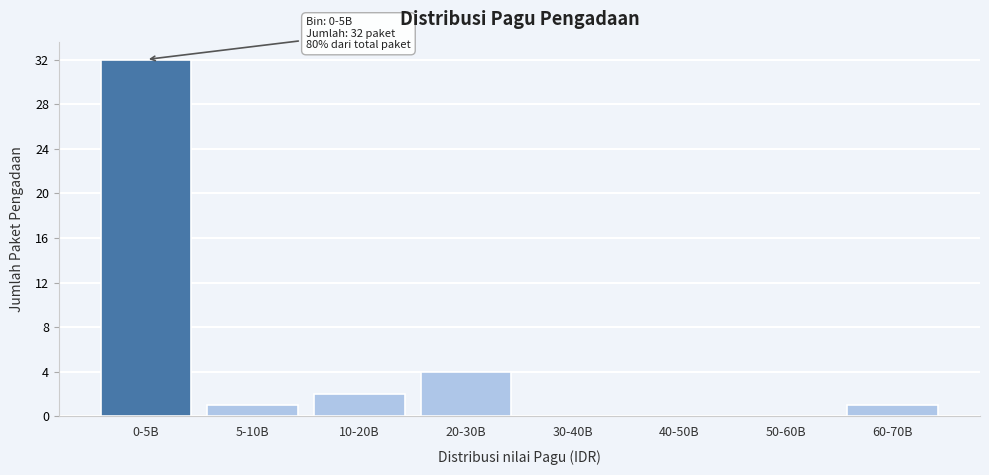

Reading left to right, extract all data points from this chart.

0-5B=32	5-10B=1	10-20B=2	20-30B=4	30-40B=0	40-50B=0	50-60B=0	60-70B=1